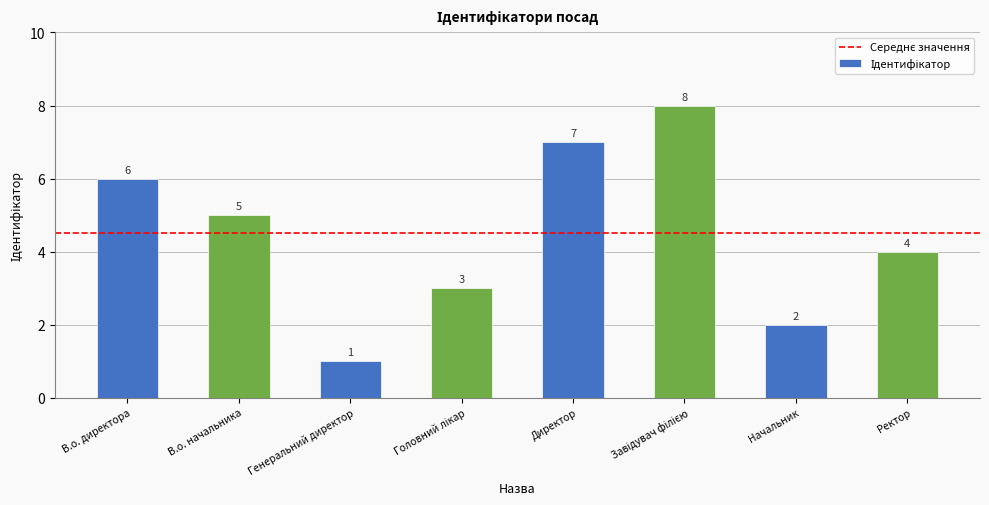

What value does the data have at Ректор?

4